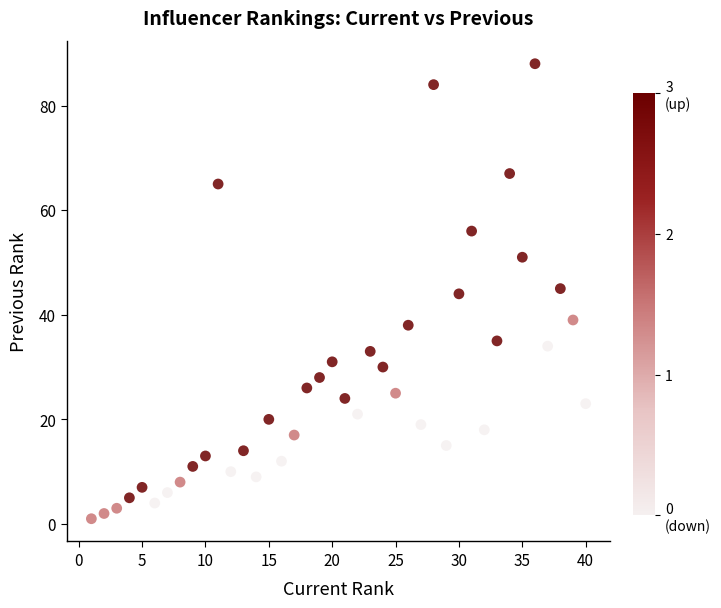

What is the range of X values (max minus min)?

39